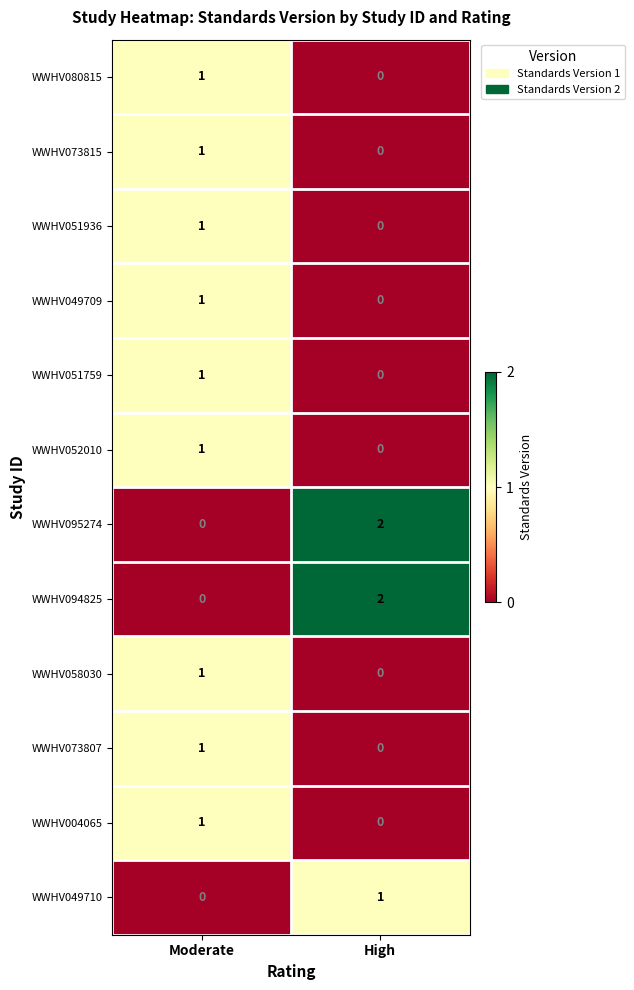

The WWHV094825 series shows 0 at Moderate. True or false?

True